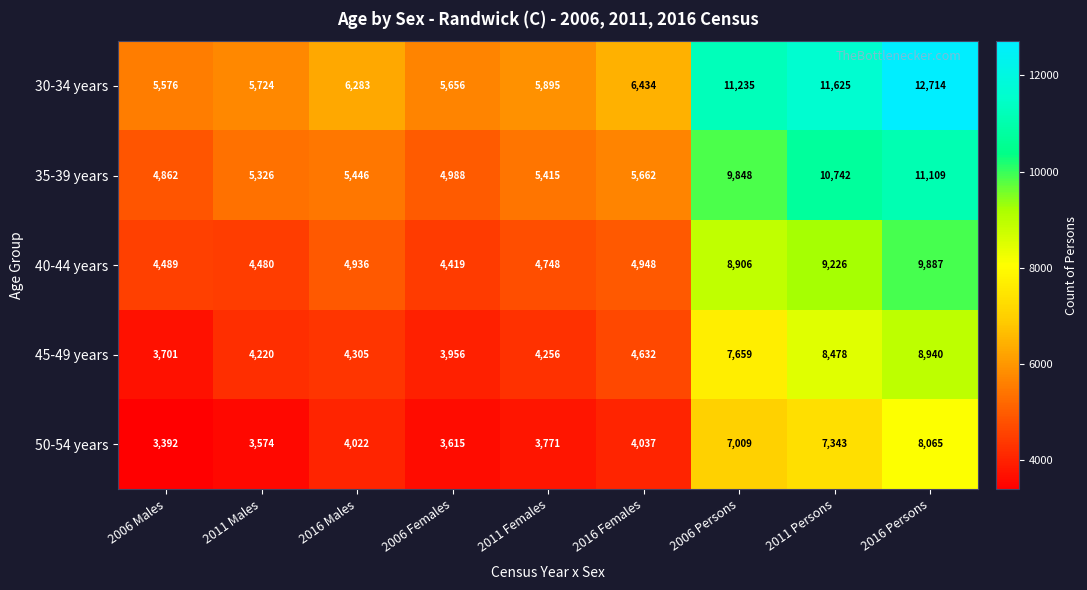

True or false: 45-49 years has a value of 4256 at 2011 Females.

True